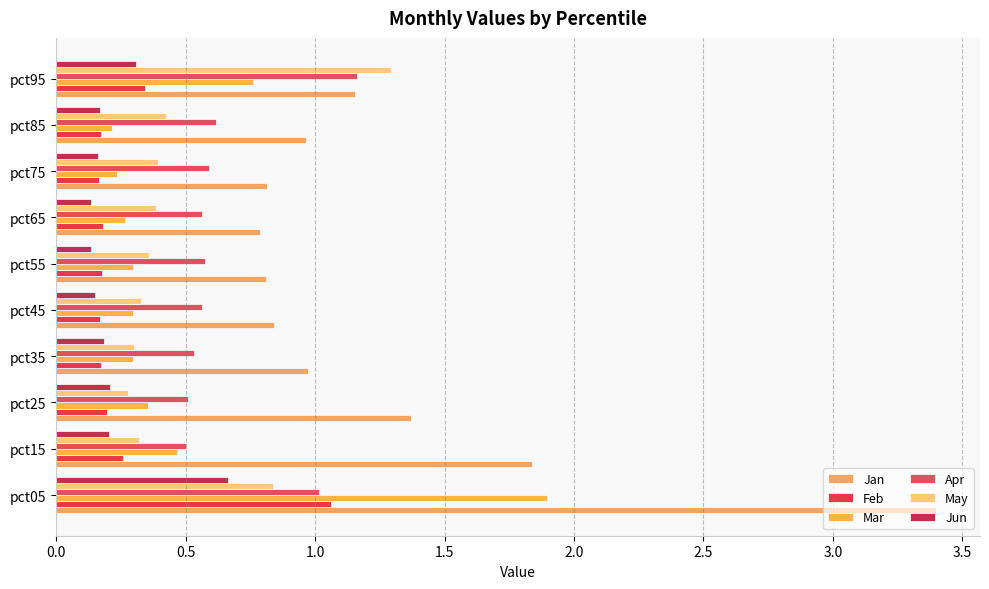

Reading left to right, list all the values displayed in this chart.

Jan: 3.4	1.8	1.4	1.0	0.8	0.8	0.8	0.8	1.0	1.2
Feb: 1.1	0.3	0.2	0.2	0.2	0.2	0.2	0.2	0.2	0.3
Mar: 1.9	0.5	0.4	0.3	0.3	0.3	0.3	0.2	0.2	0.8
Apr: 1.0	0.5	0.5	0.5	0.6	0.6	0.6	0.6	0.6	1.2
May: 0.8	0.3	0.3	0.3	0.3	0.4	0.4	0.4	0.4	1.3
Jun: 0.7	0.2	0.2	0.2	0.2	0.1	0.1	0.2	0.2	0.3